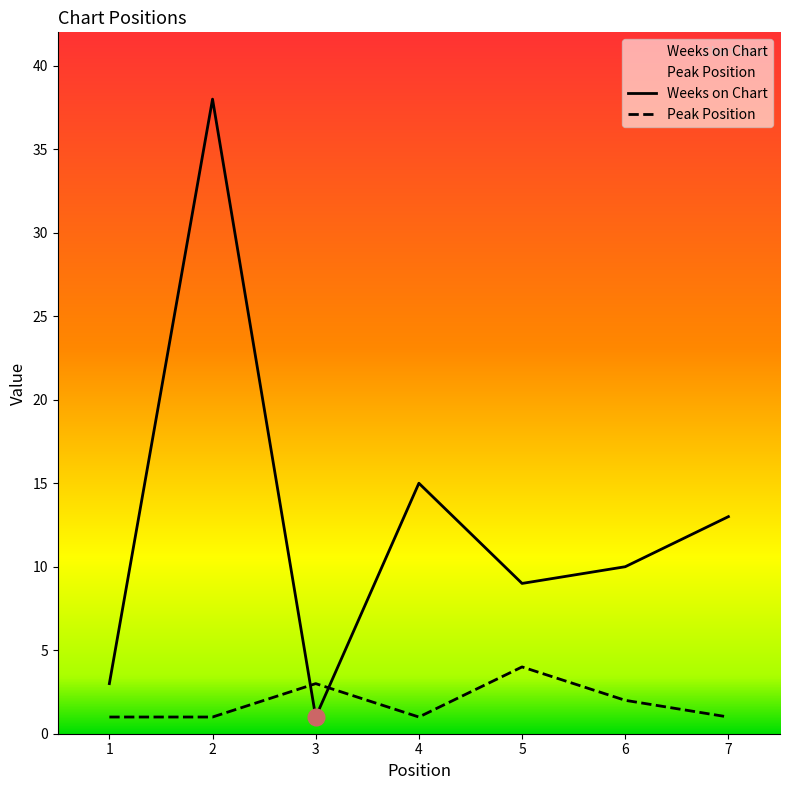

What is the smallest value displayed?

1